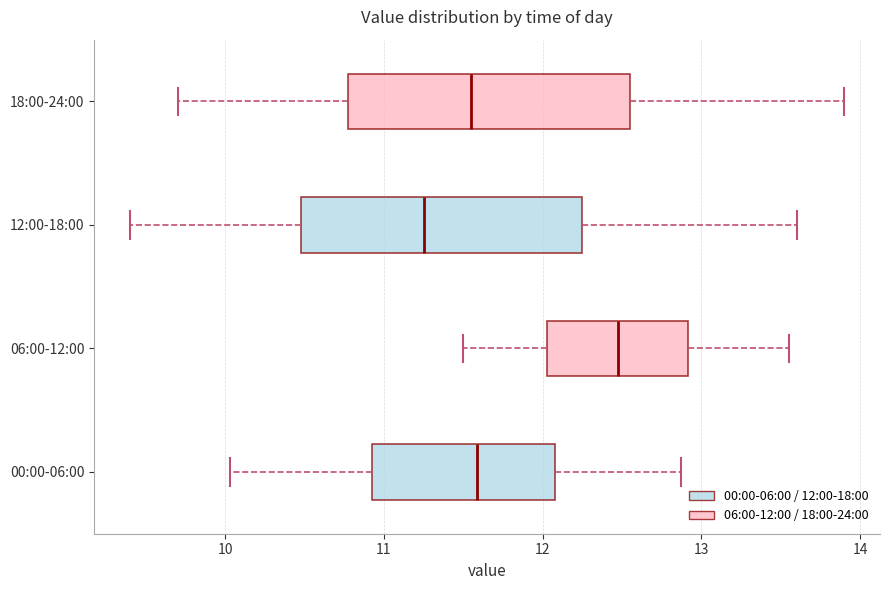

Where is the left edge of the box for 18:00-24:00 on the x-axis? The values are not printed on the chart, so give them approximately, as read against the axis.

10.8